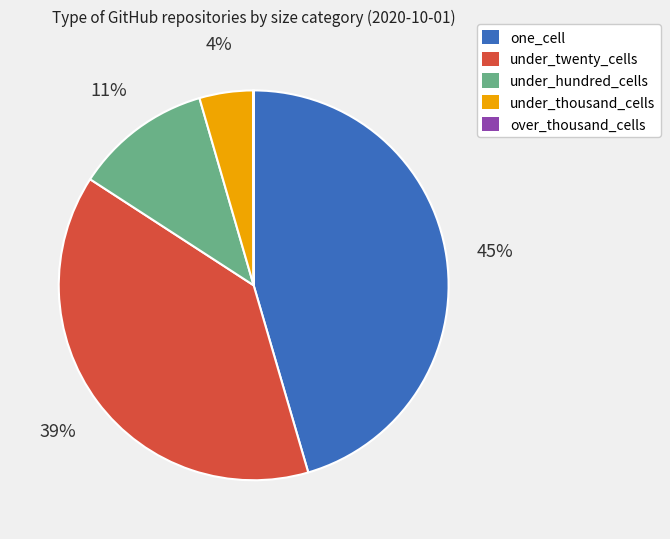

To the nearest percent, what is the average slice percentage?

20%